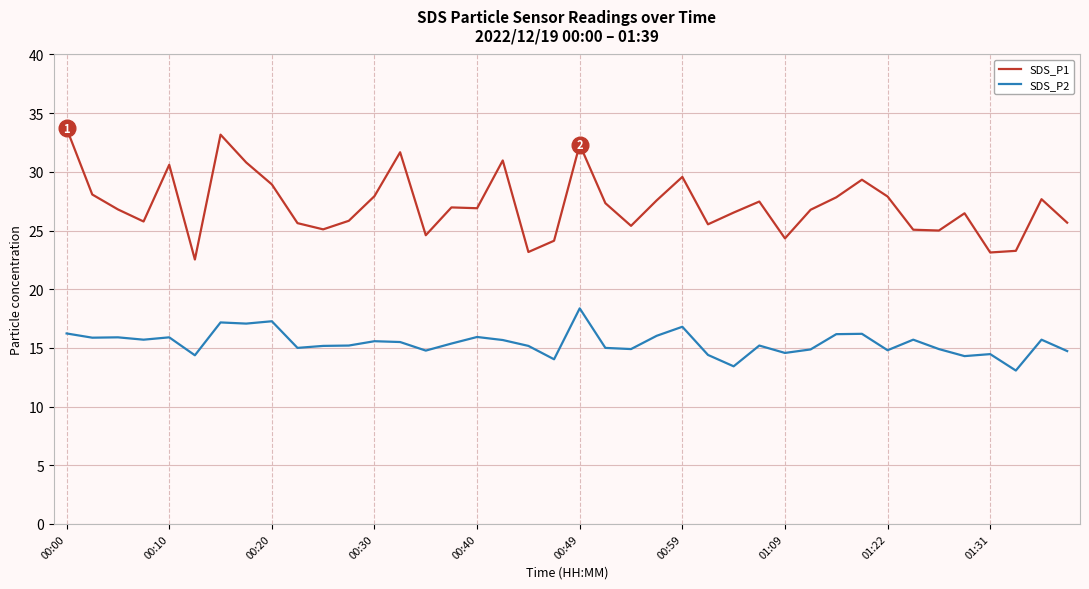

What is the lowest value of the SDS_P1 series?

22.5